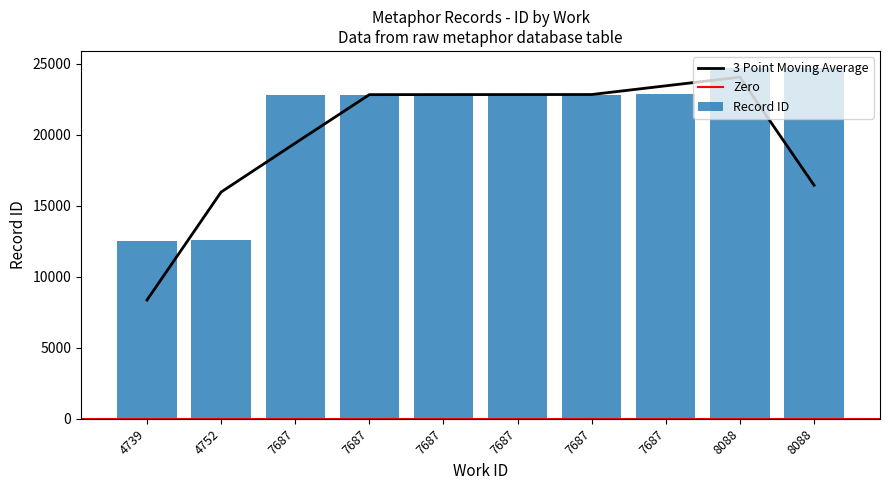

The chart shows a value of 22843 at 7687. True or false?

True